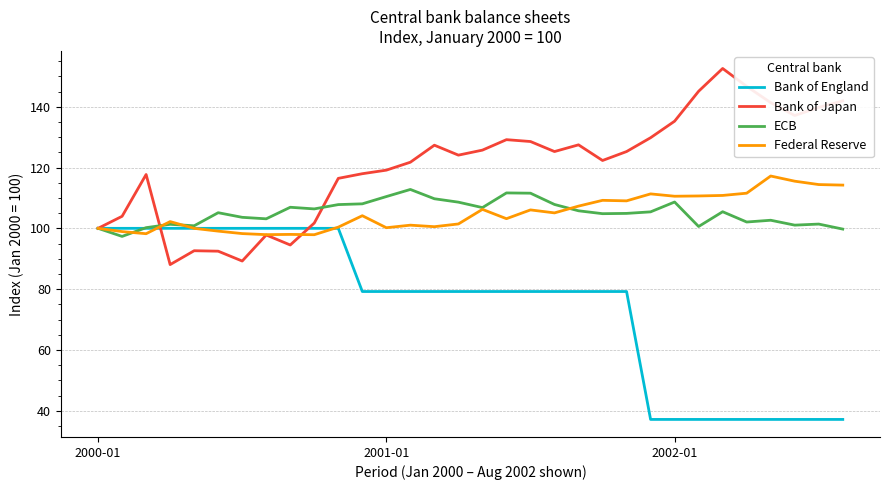

What is the maximum value shown in the chart?

152.6